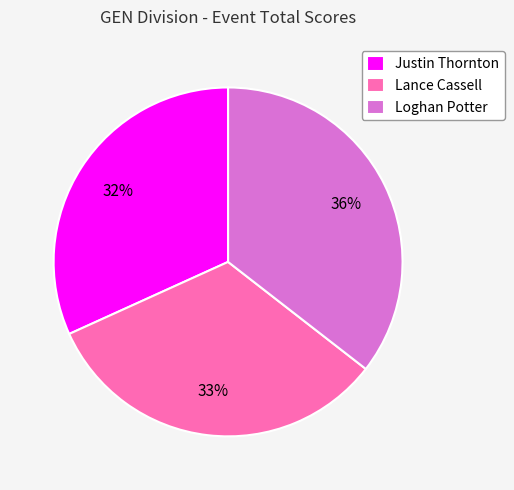

Rank the categories by value from lowest to highest.

Justin Thornton, Lance Cassell, Loghan Potter